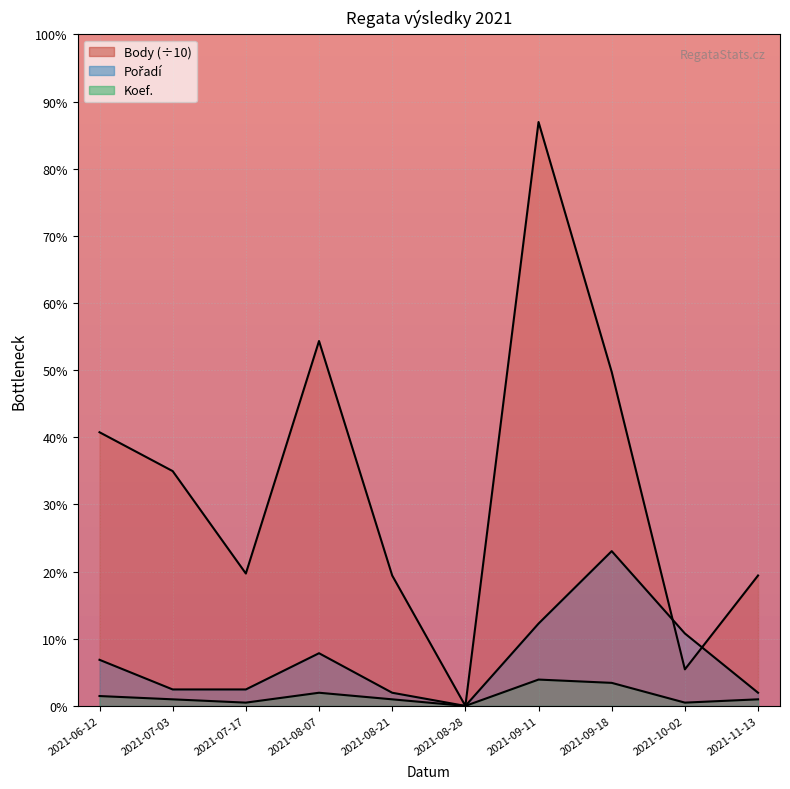

What is the sum of all Pořadí values?

142.0